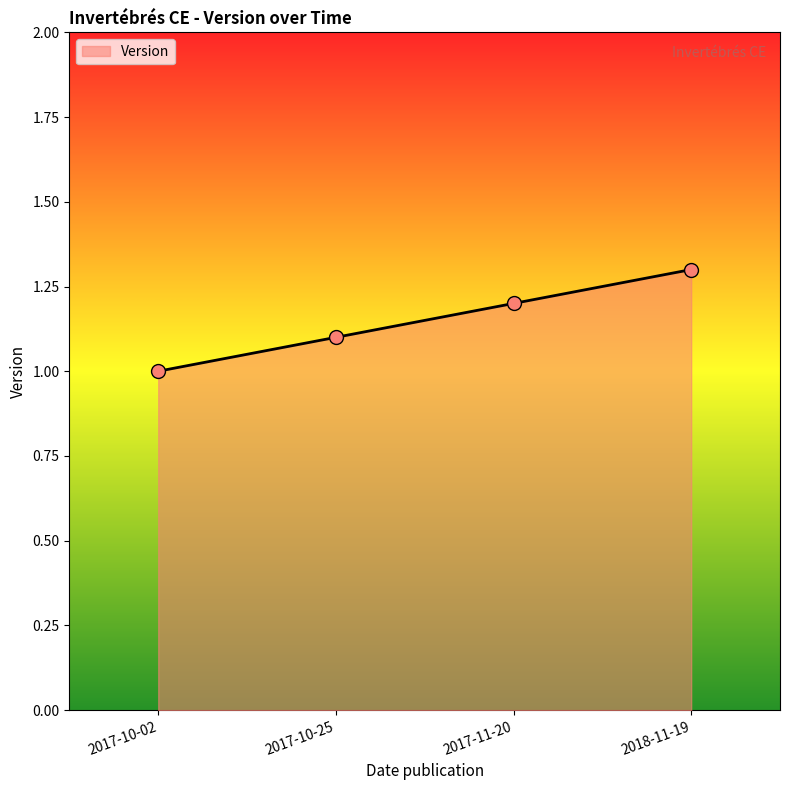

Which has a higher value, 2017-11-20 or 2017-10-02?

2017-11-20